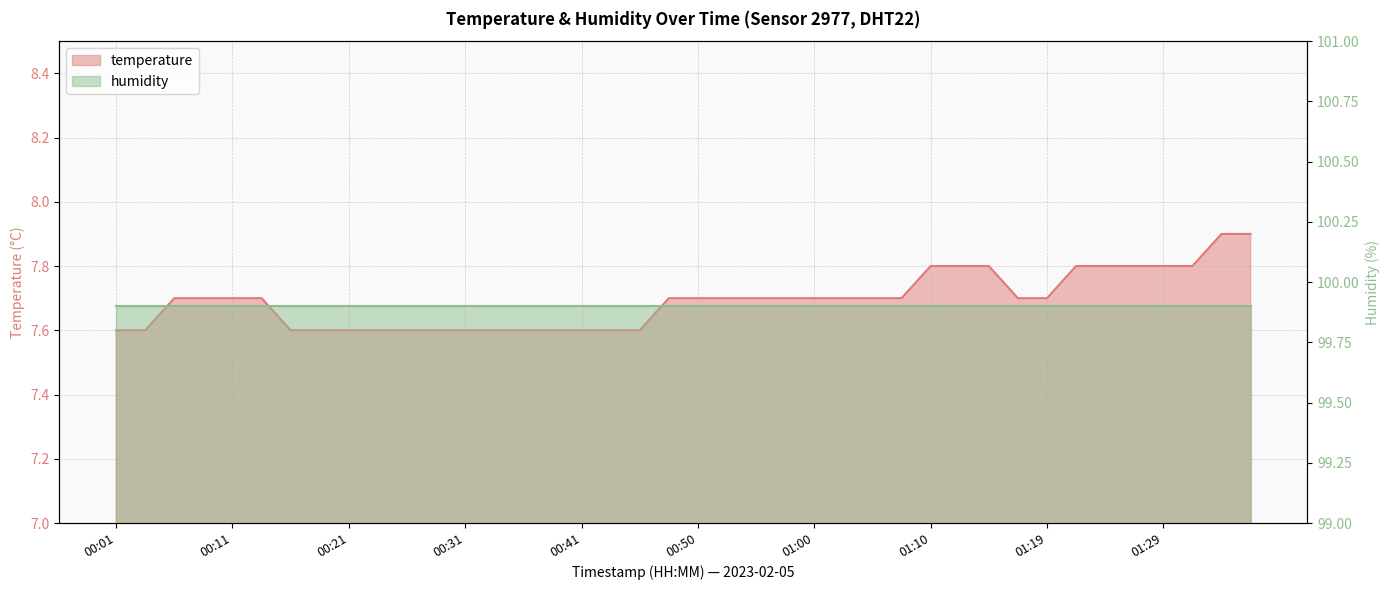

What is the ratio of the value at 00:06 to the value at 01:12?

1.0